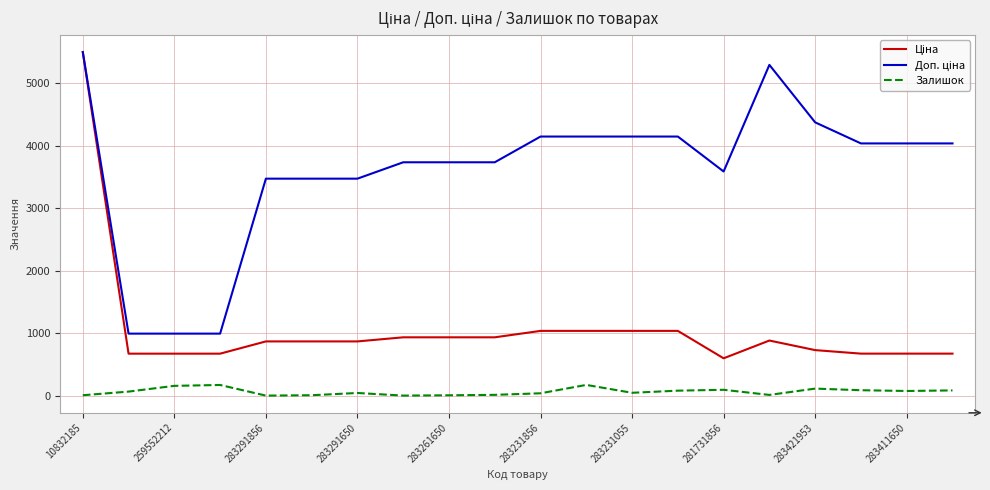

What is the greatest value displayed?

5497.3